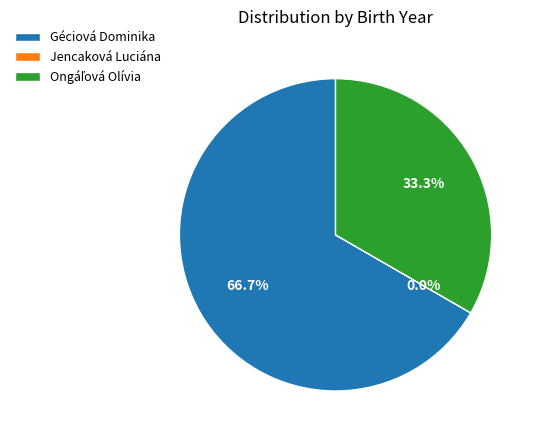

How many slices are in this pie chart?

3